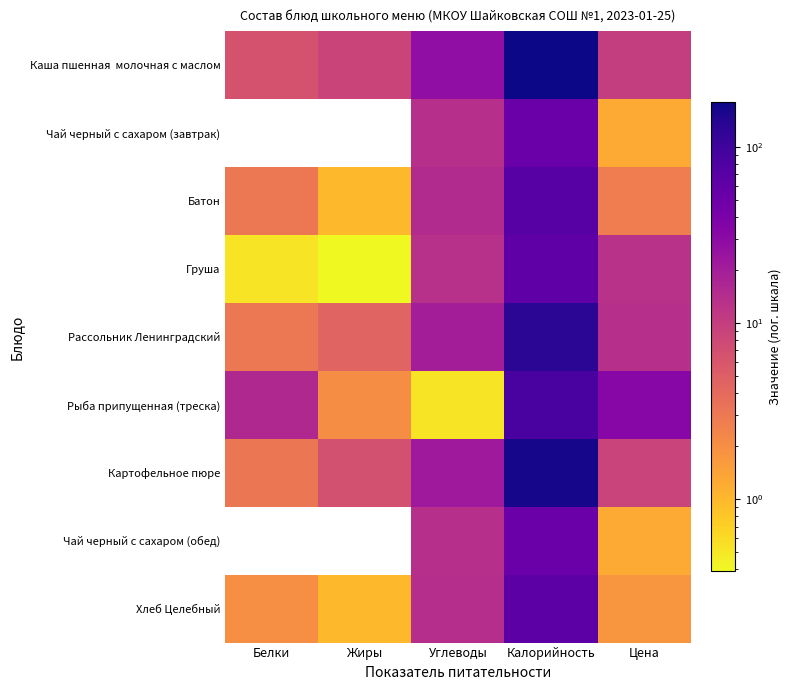

At how many categories does at least one series exceed 24?

3